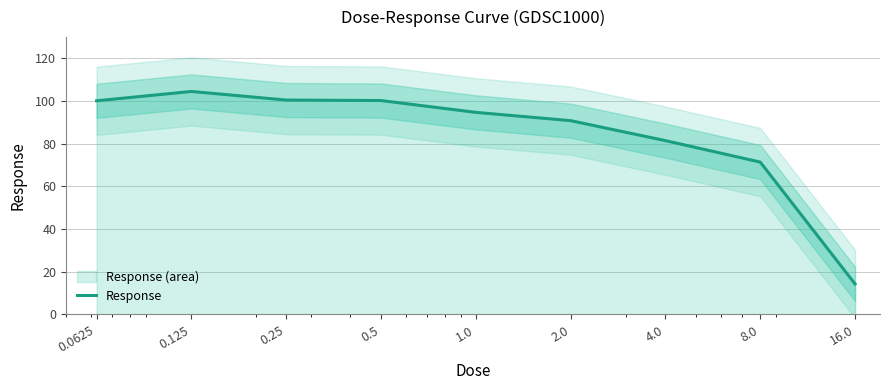

List the labels in order of value, smallest first.

16.0, 8.0, 4.0, 2.0, 1.0, 0.0625, 0.5, 0.25, 0.125